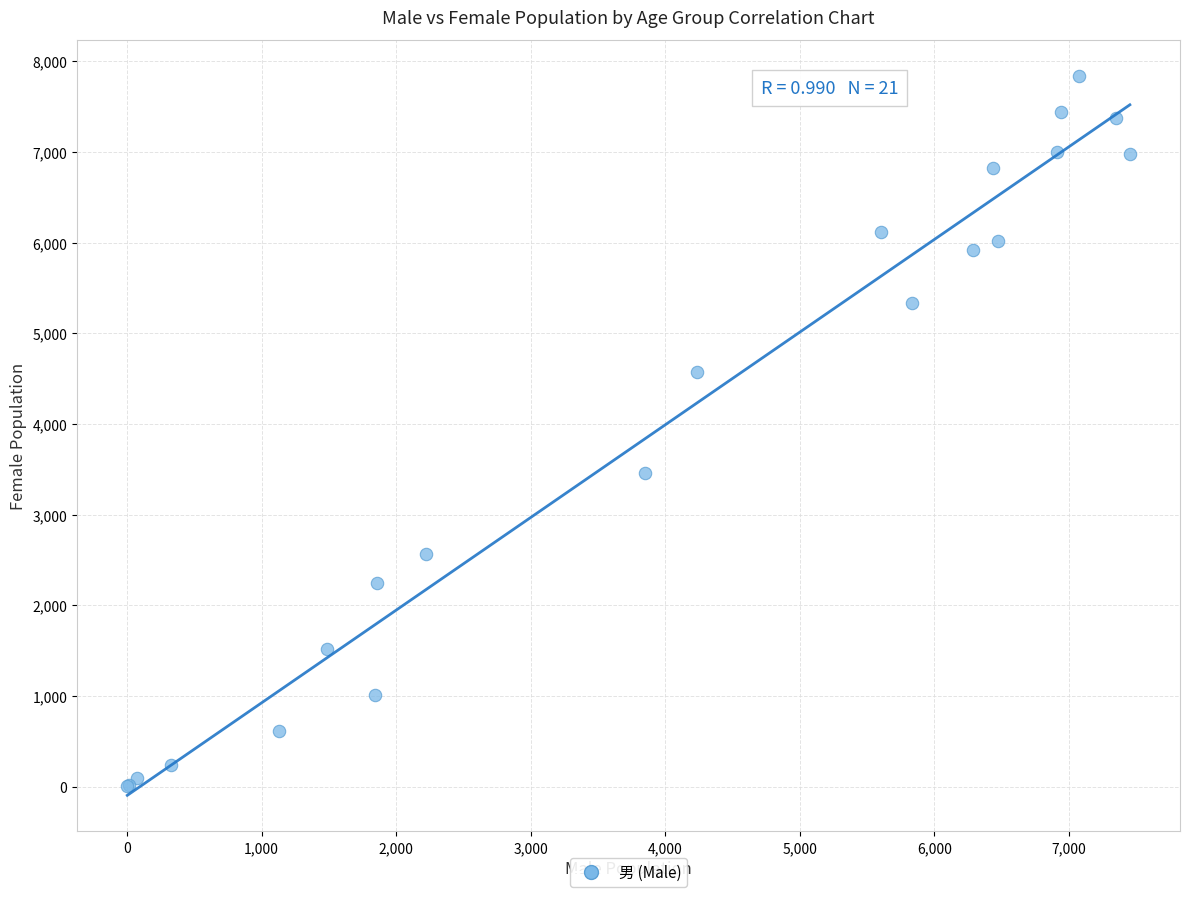

What Y value in the scatter plot is closest to 3921?

3455